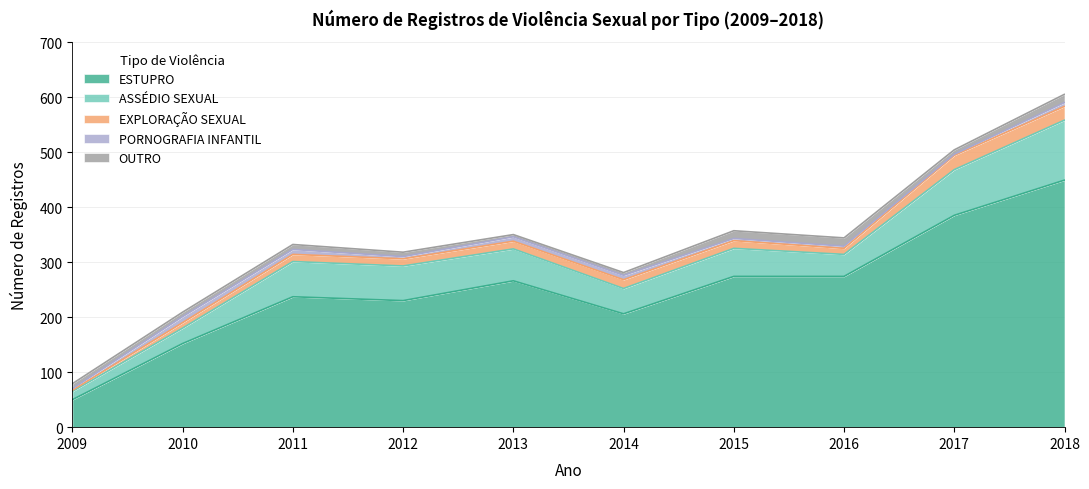

Read the PORNOGRAFIA INFANTIL value at 2012.

4